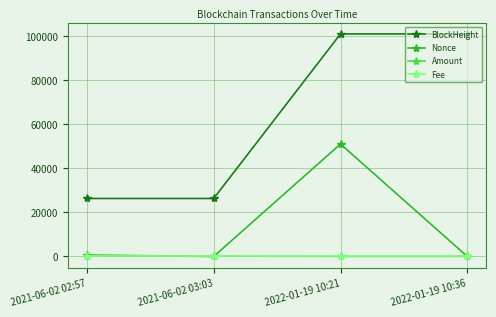

Is the value of Nonce at 2022-01-19 10:36 greater than the value of BlockHeight at 2022-01-19 10:21?

No